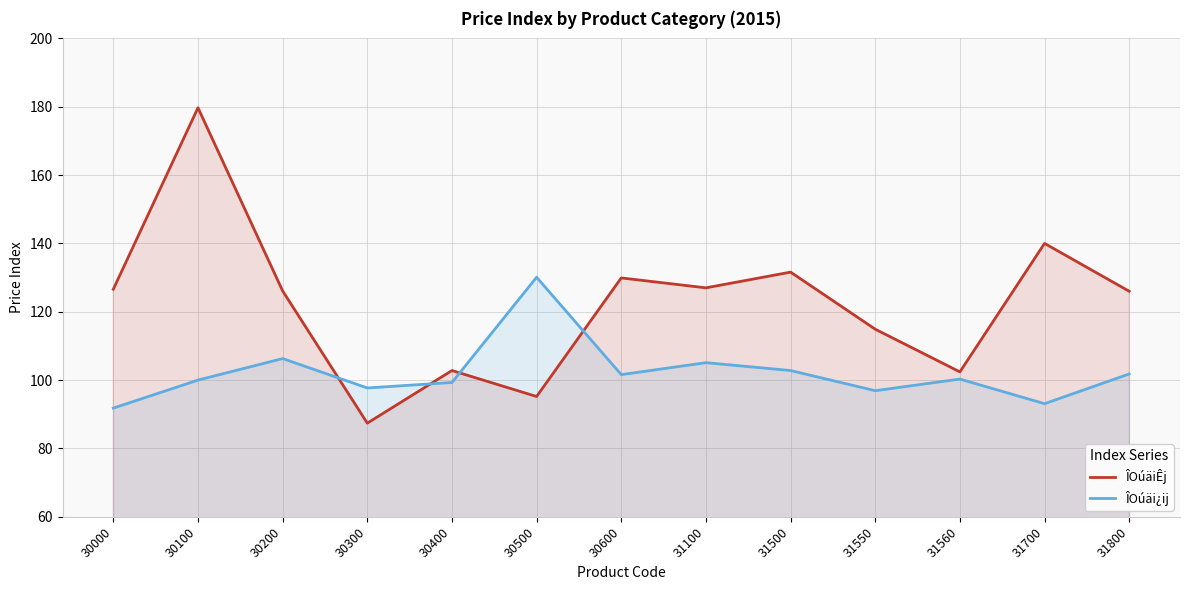

What is the difference between the maximum and minimum values in the ÎOúäi¿ij series?

38.3